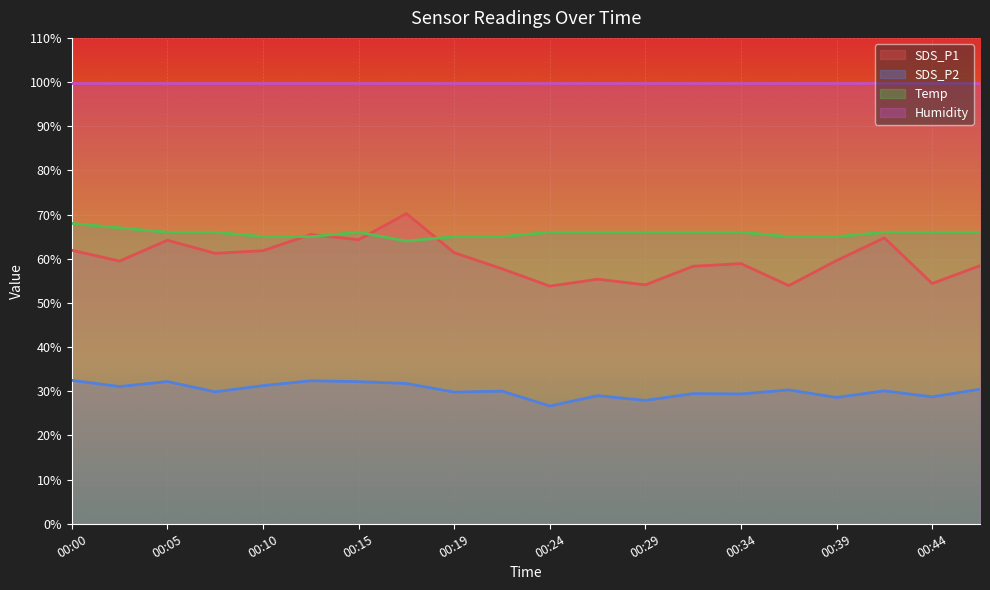

How many lines are shown in the chart?

4